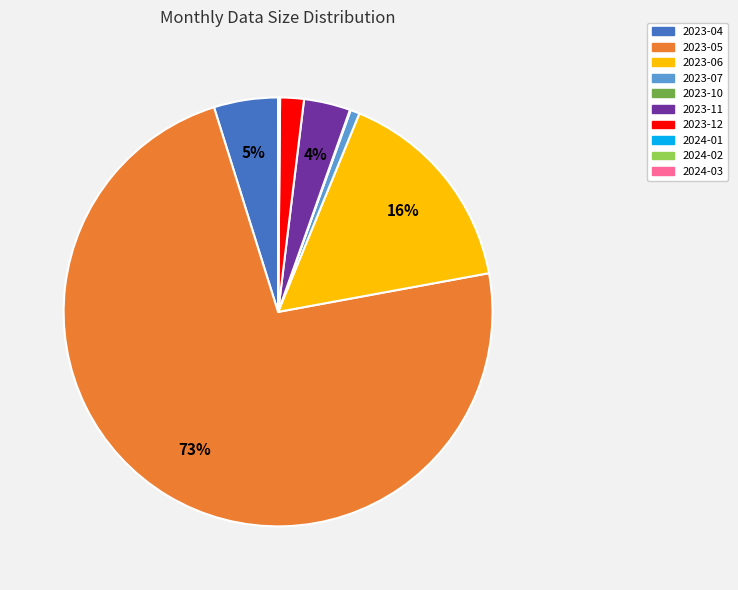

Which slice is the largest?

2023-05